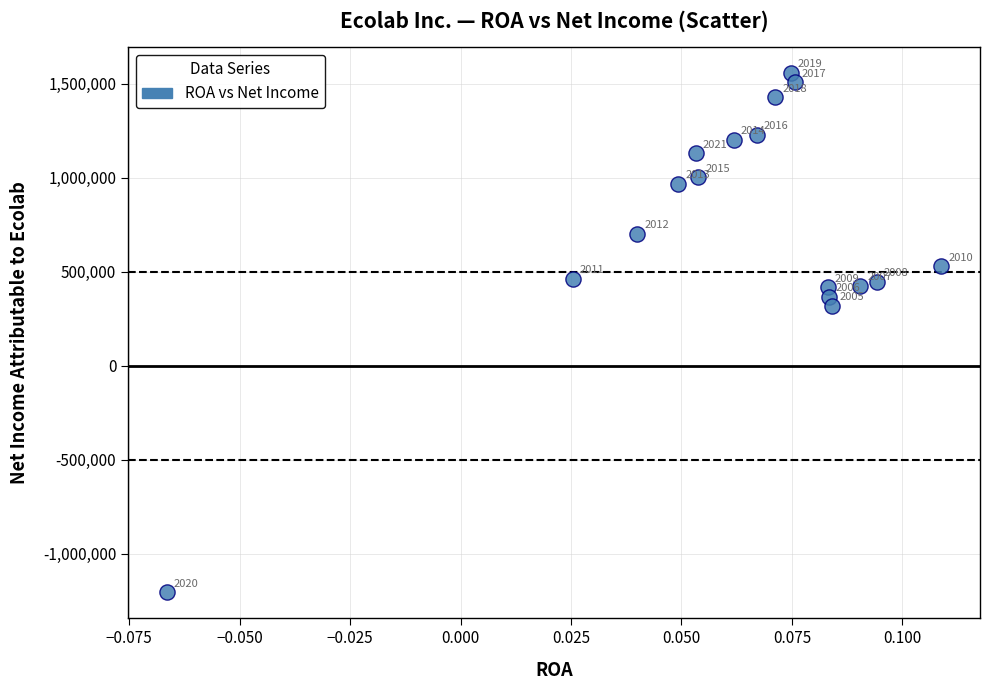

What is the range of Y values (max minus min)?

2764000